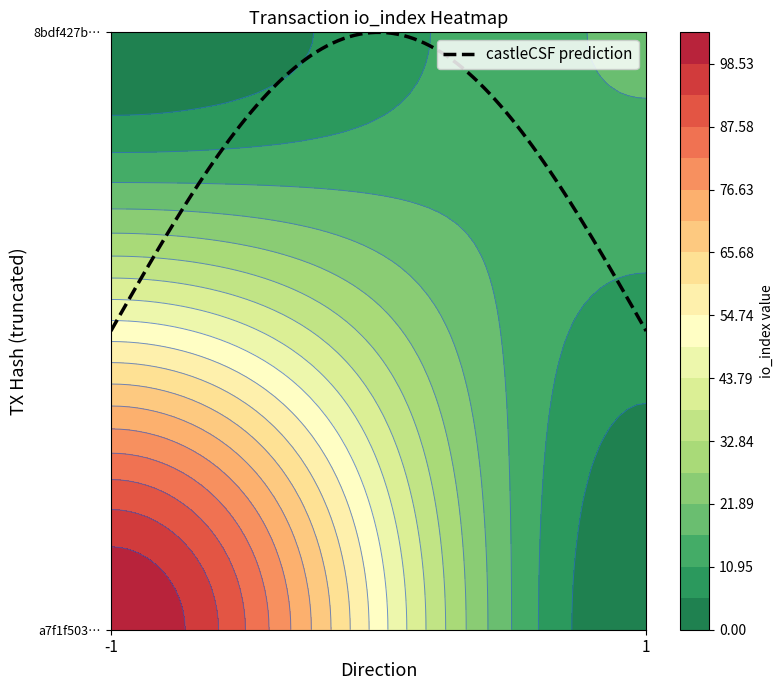

The value of 8bdf427ba5aeda389c12bd9e6aa34f45169c883 at direction is 1. True or false?

True